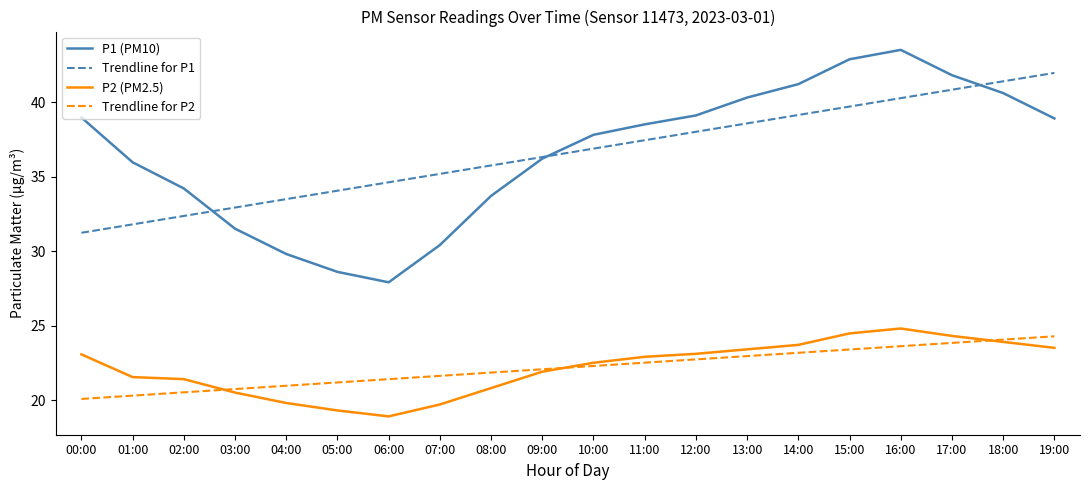

What position from the right is 03:00?

17